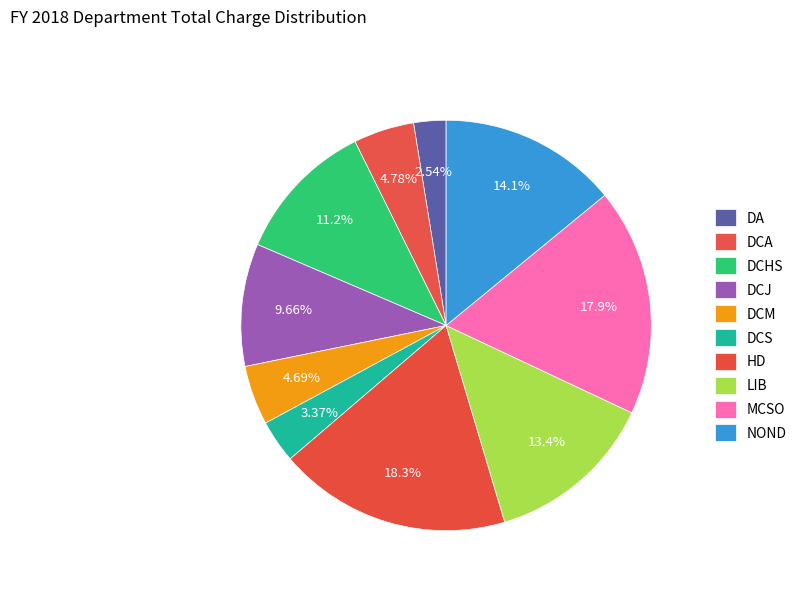

How many segments does this pie chart have?

10